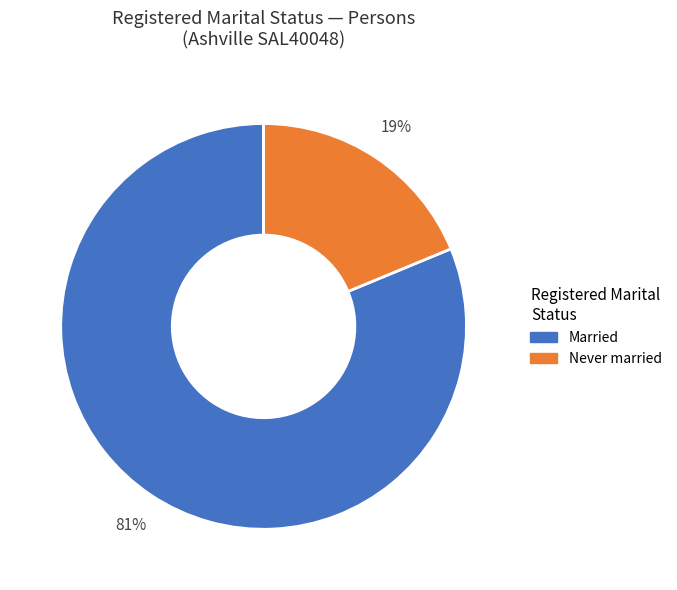

How many segments does this pie chart have?

2